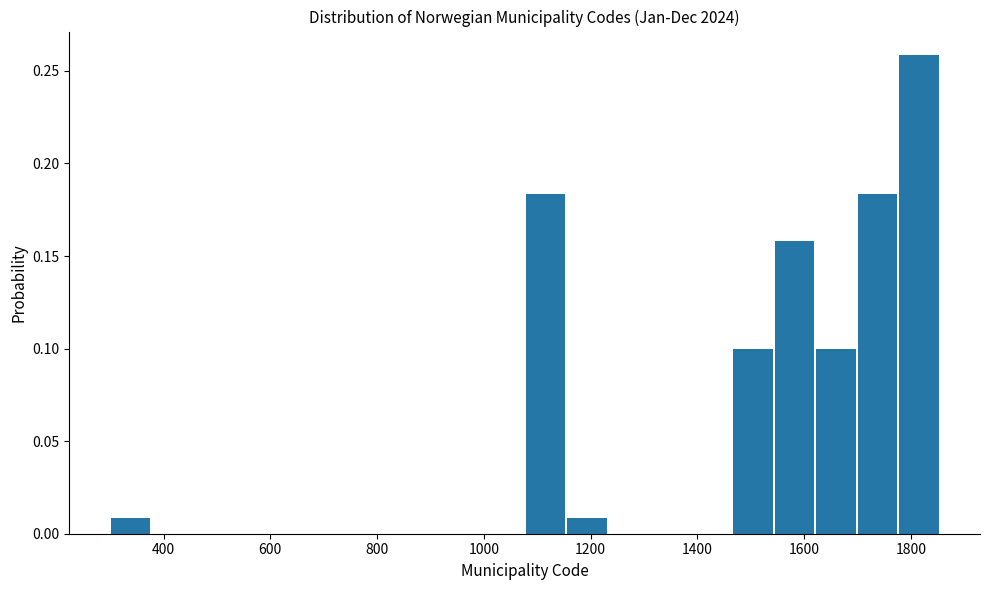

Read against the x-axis, roughly where is the centre of the tallest bar?

1820